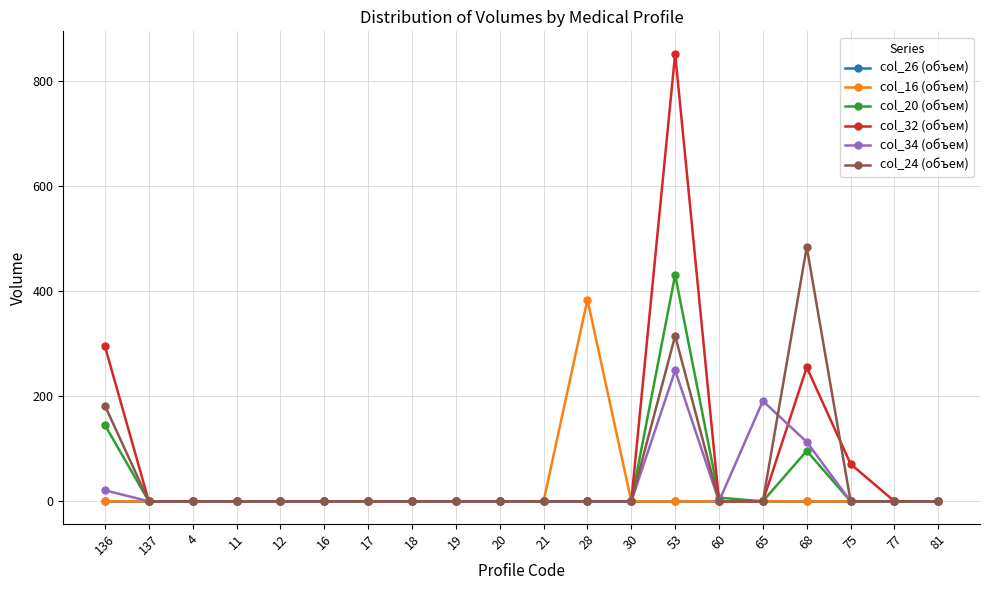

Reading left to right, what are all the values shown in this chart?

col_26 (объем): 136=0	137=0	4=0	11=0	12=0	16=0	17=0	18=0	19=0	20=0	21=0	28=0	30=0	53=0	60=0	65=0	68=0	75=0	77=0	81=0
col_16 (объем): 136=0	137=0	4=0	11=0	12=0	16=0	17=0	18=0	19=0	20=0	21=0	28=384	30=0	53=0	60=0	65=0	68=0	75=0	77=0	81=0
col_20 (объем): 136=145	137=0	4=0	11=0	12=0	16=0	17=0	18=0	19=0	20=0	21=0	28=0	30=0	53=431	60=7	65=0	68=96	75=0	77=0	81=0
col_32 (объем): 136=295	137=0	4=0	11=0	12=0	16=0	17=0	18=0	19=0	20=0	21=0	28=0	30=0	53=852	60=0	65=0	68=255	75=71	77=0	81=0
col_34 (объем): 136=21	137=0	4=0	11=0	12=0	16=0	17=0	18=0	19=0	20=0	21=0	28=0	30=0	53=249	60=0	65=191	68=113	75=0	77=0	81=0
col_24 (объем): 136=182	137=0	4=0	11=0	12=0	16=0	17=0	18=0	19=0	20=0	21=0	28=0	30=0	53=315	60=0	65=0	68=484	75=0	77=0	81=0